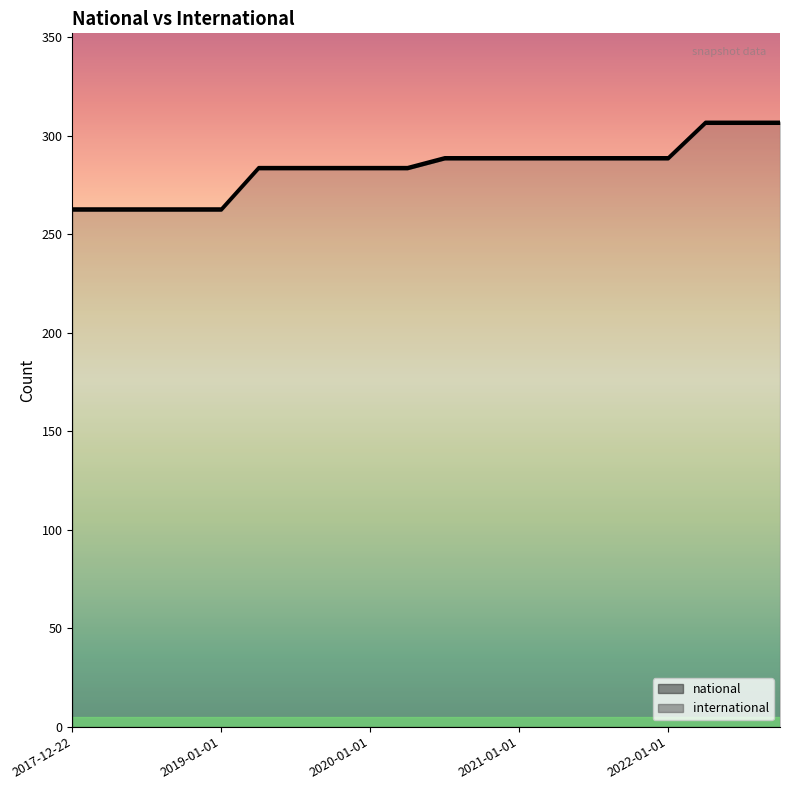

At which category does the chart reach its minimum across all series?

2017-12-22